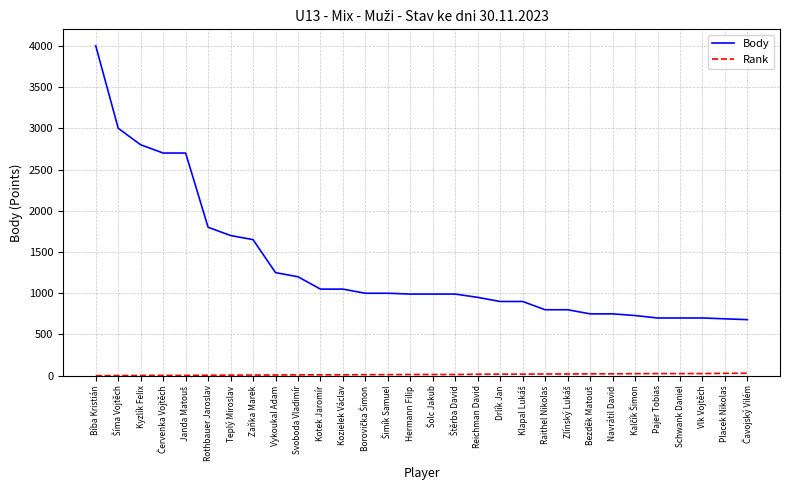

The Body series shows 1068 at Vlk Vojtěch. True or false?

False